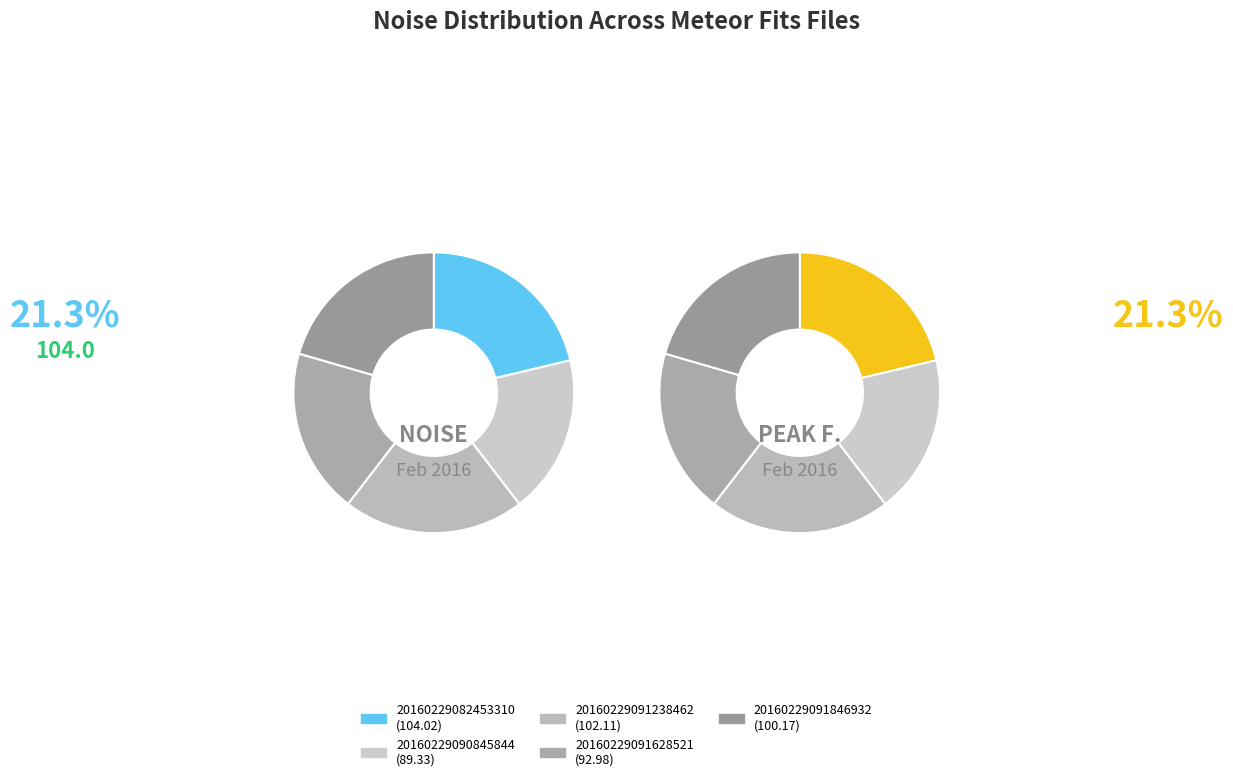

What portion of the pie excludes 20160229091238462?

79.1%